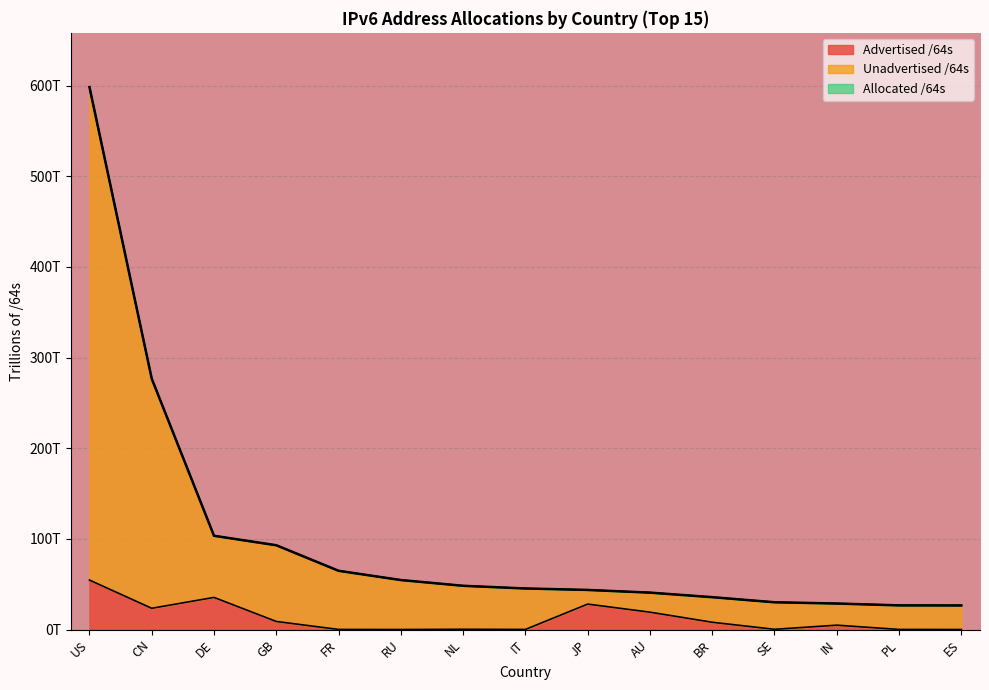

At which category is the sum across all series the highest?

US